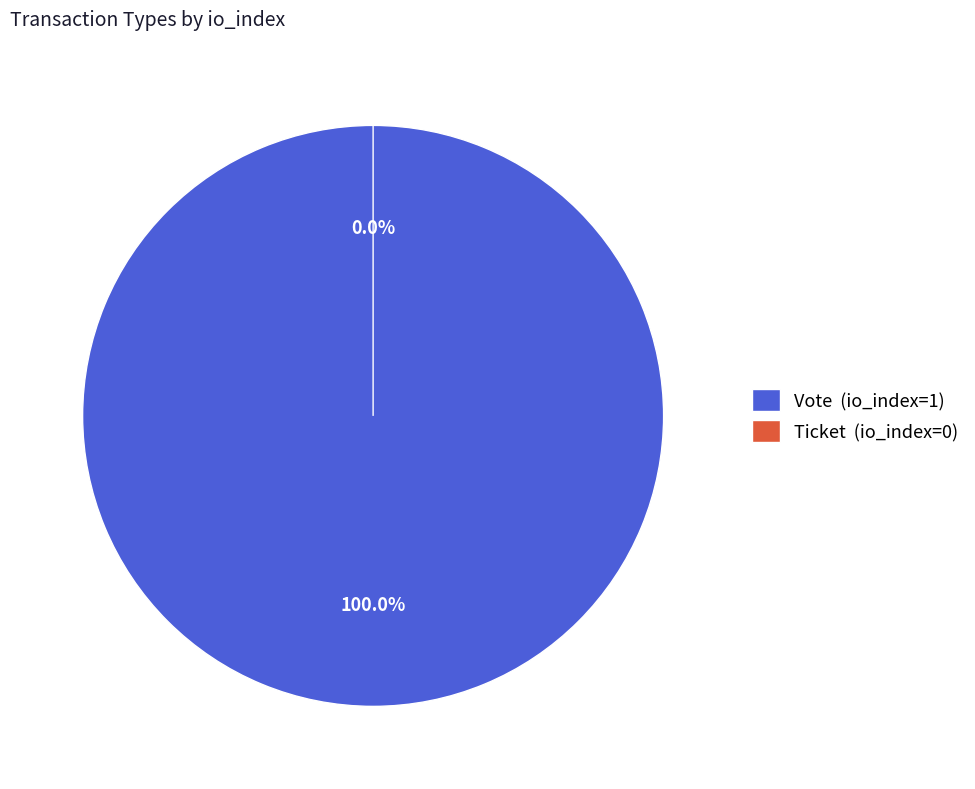

To the nearest percent, what portion does Vote represent?

100%